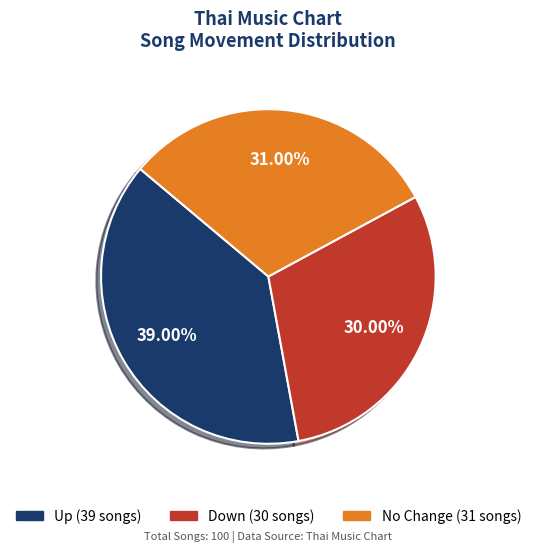

Is there any slice that represents more than half of the pie?

No